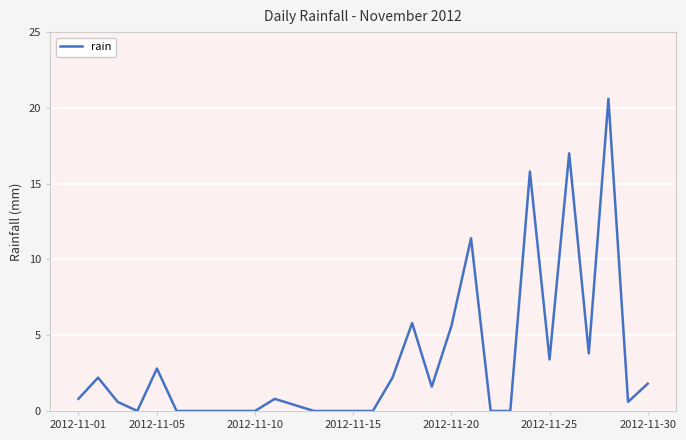

What is the sum of all values?

97.2